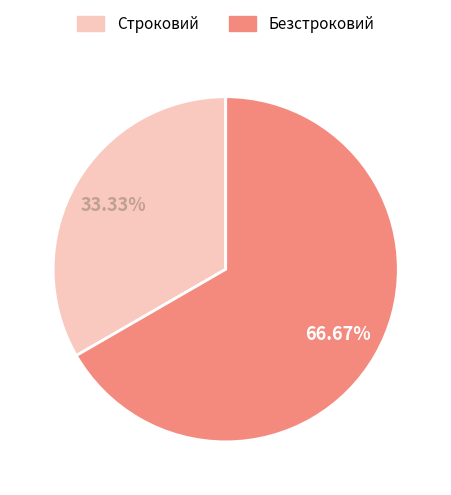

Does any single category account for the majority?

Yes